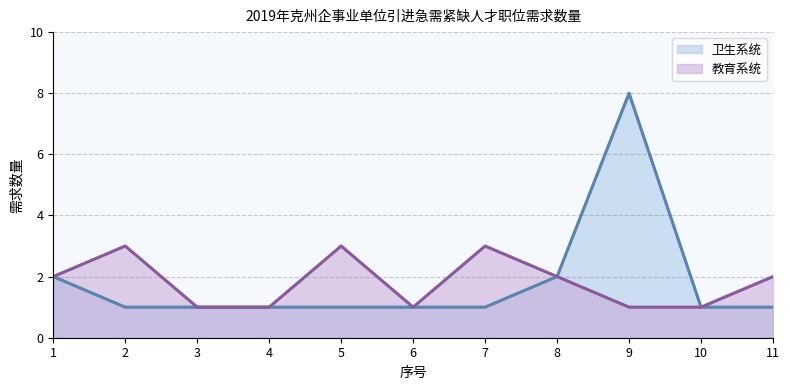

Does the chart display data point markers on the line(s)?

No